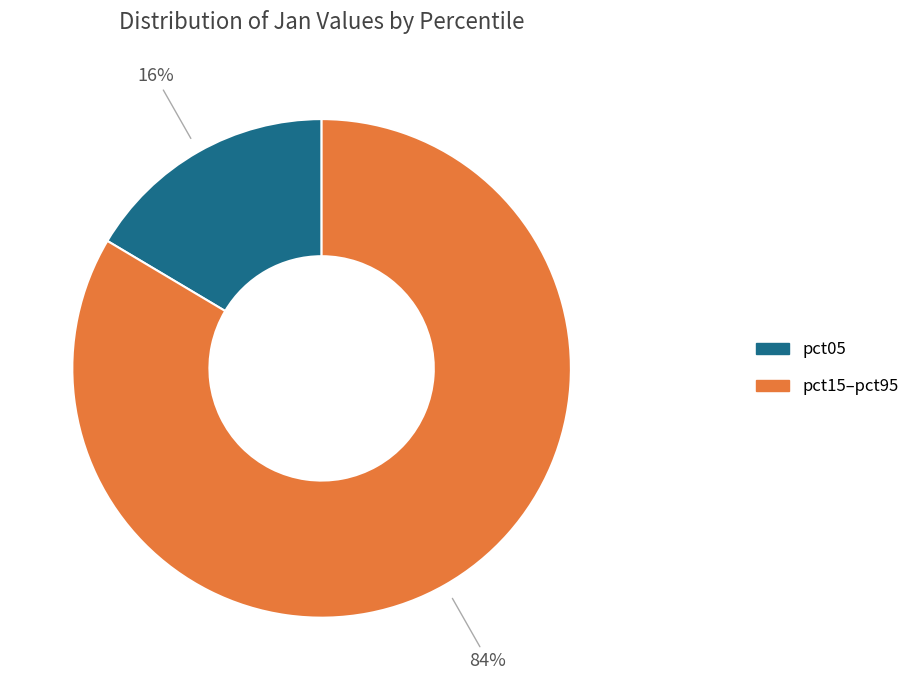

Is there a majority slice in this chart?

Yes